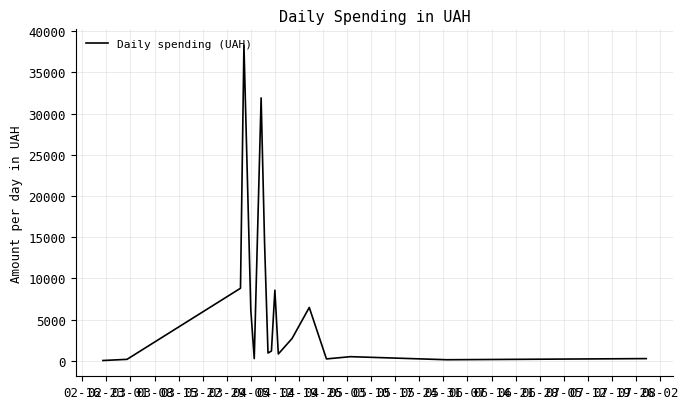

What is the difference between the maximum and minimum values?

38264.5